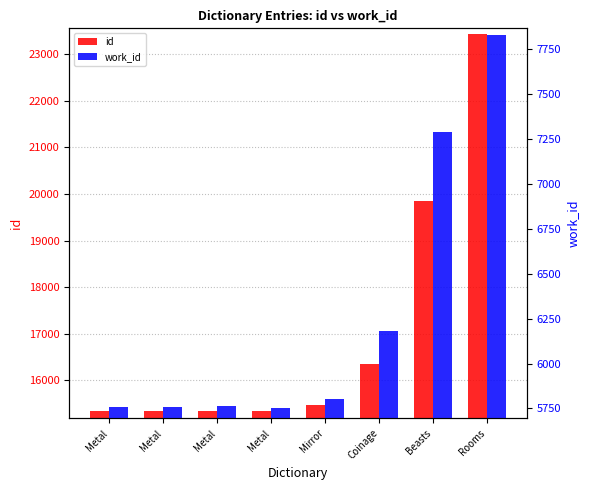

Reading left to right, list all the values displayed in this chart.

id: Metal=15340	Metal=15342	Metal=15349	Metal=15352	Mirror=15468	Coinage=16359	Beasts=19845	Rooms=23437
work_id: Metal=5758	Metal=5760	Metal=5762	Metal=5752	Mirror=5800	Coinage=6182	Beasts=7287	Rooms=7828